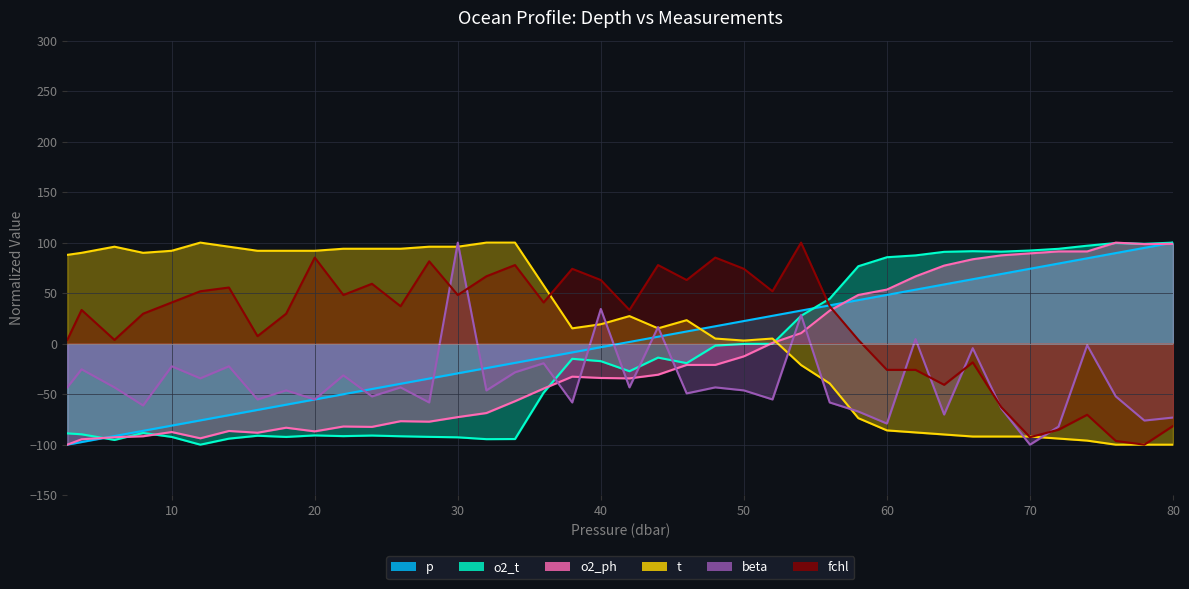

What is the difference between the maximum and second lowest values in the t series?

200.0